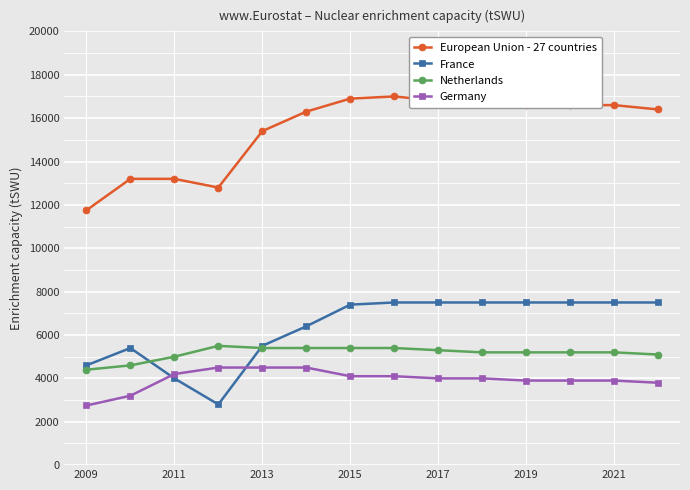

Which series has the largest total across all categories?

European Union - 27 countries